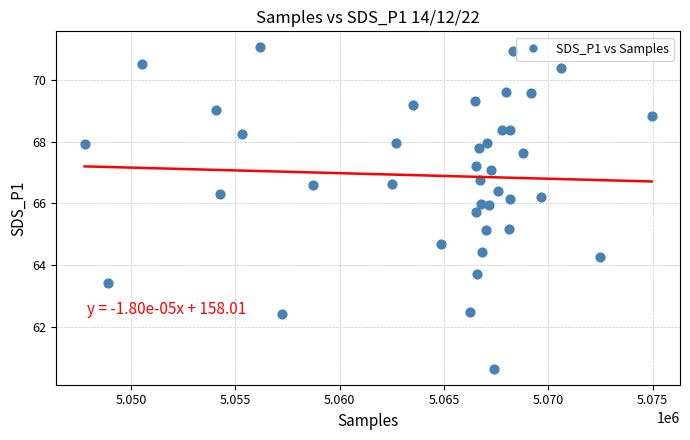

What is the range of X values (max minus min)?

27177.0